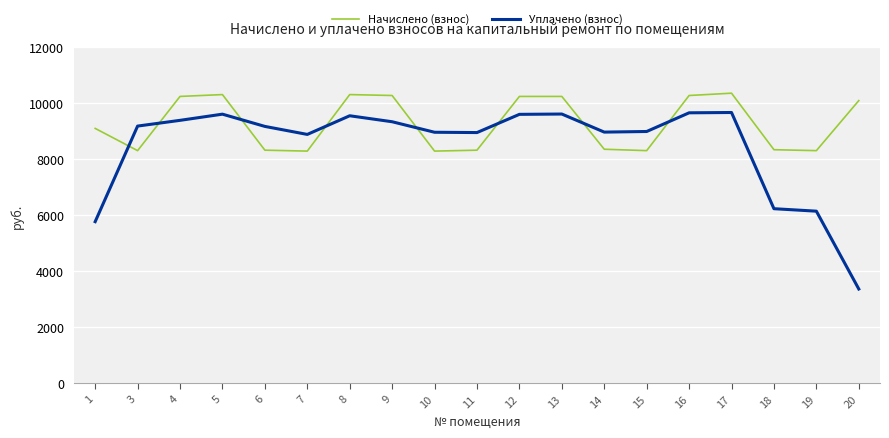

How many times do Начислено (взнос) and Уплачено (взнос) cross each other?

8